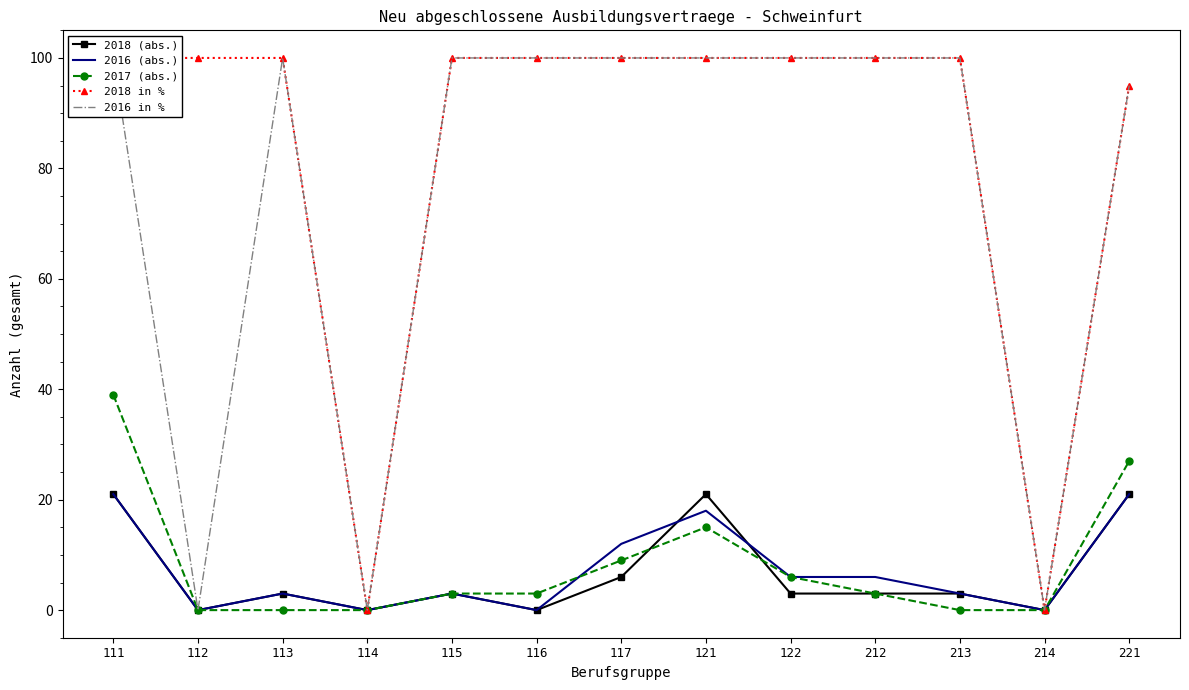

Is the value of 2018 in % at 113 greater than the value of 2016 in % at 112?

Yes